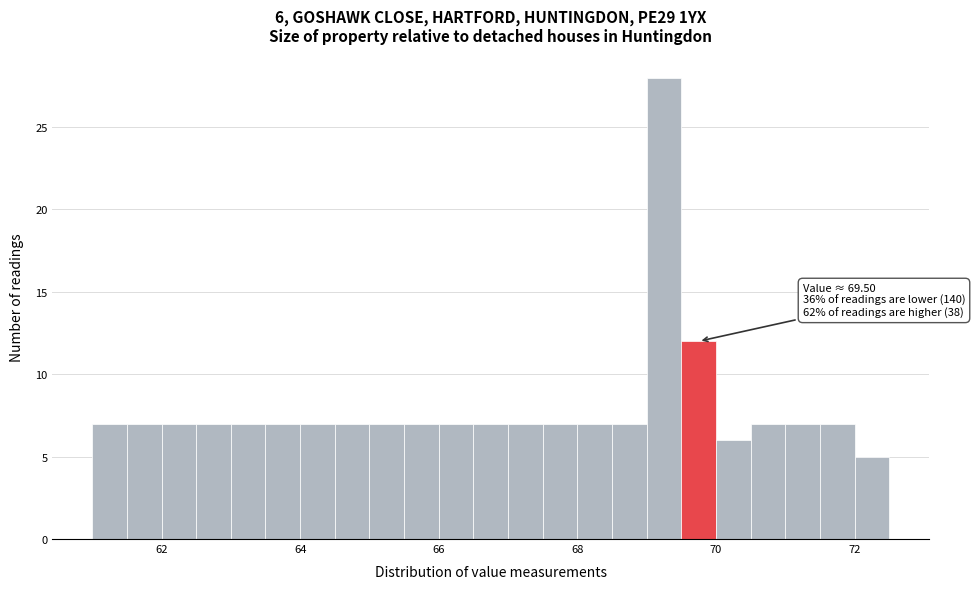

Read against the x-axis, roughly where is the centre of the tallest bar?

69.2